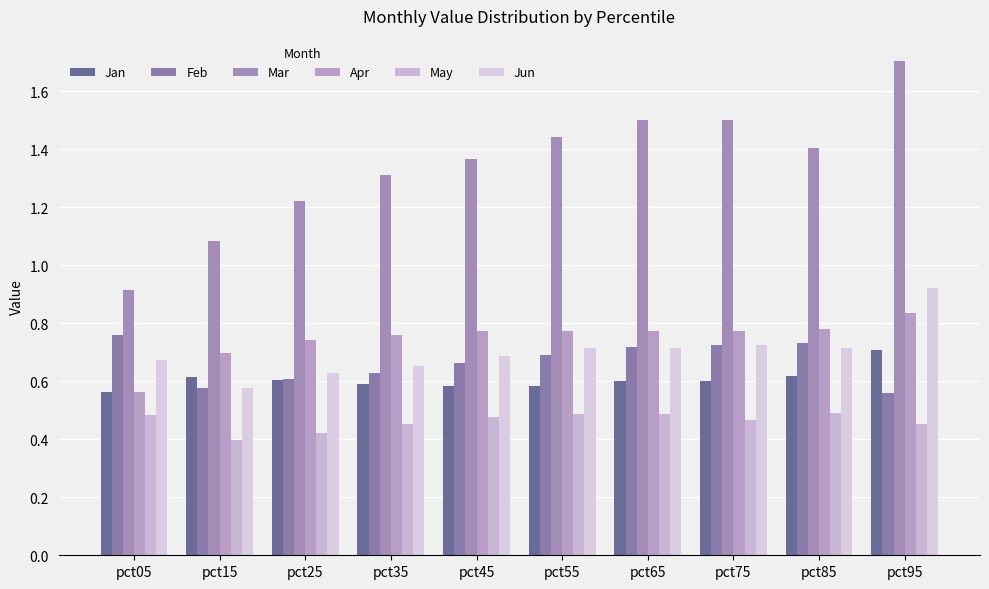

What is the highest value of the Jan series?

0.7